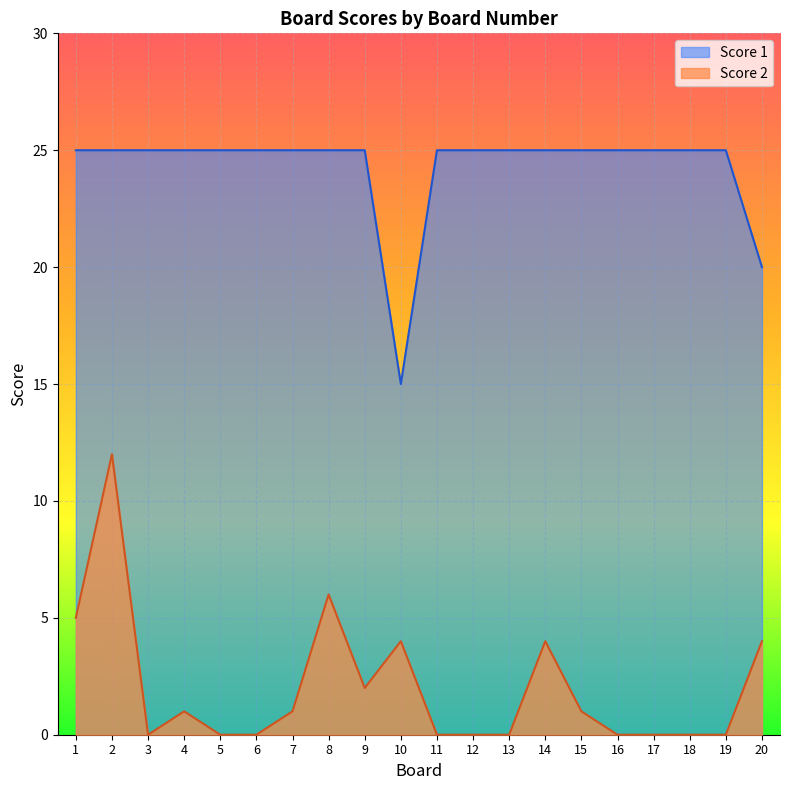

How many lines are shown in the chart?

2